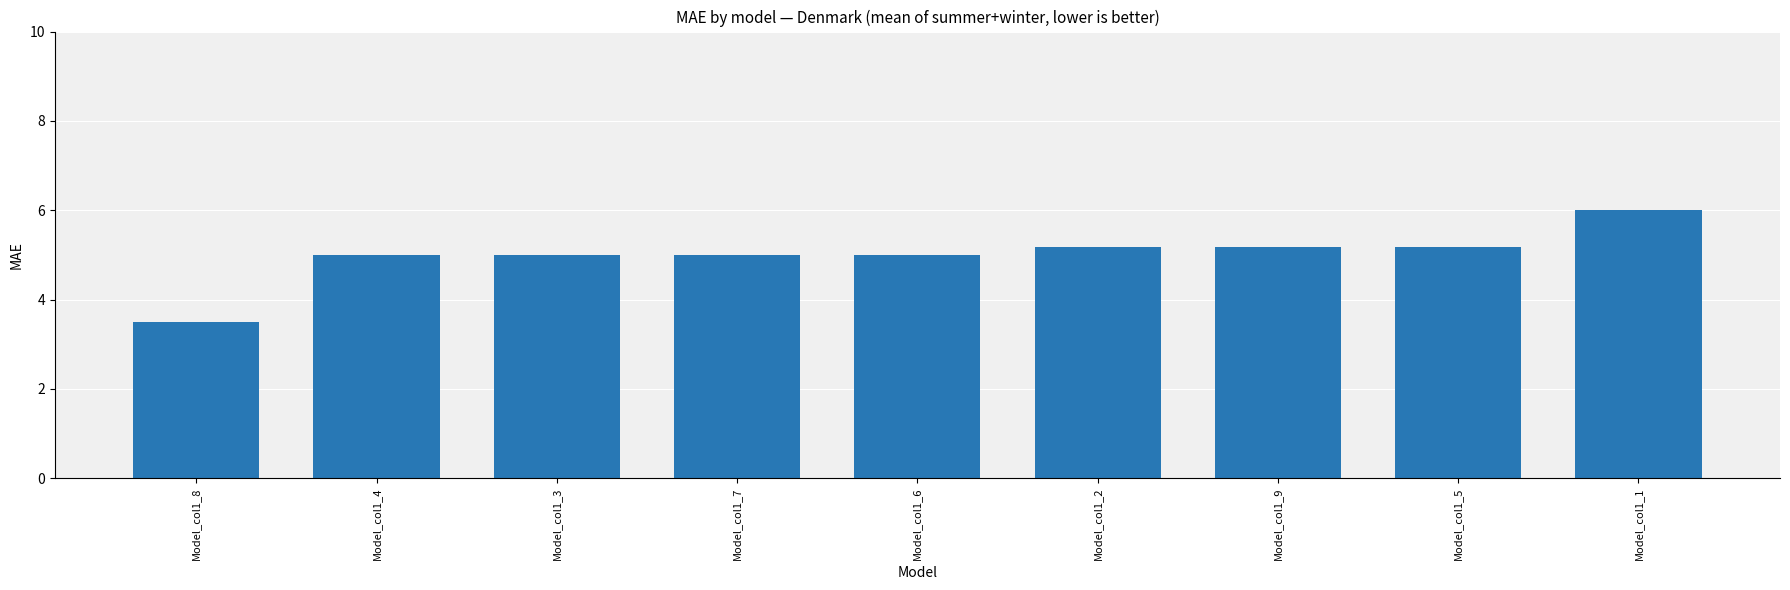

What is the sum of the values at Model_col1_3 and Model_col1_4?

10.0